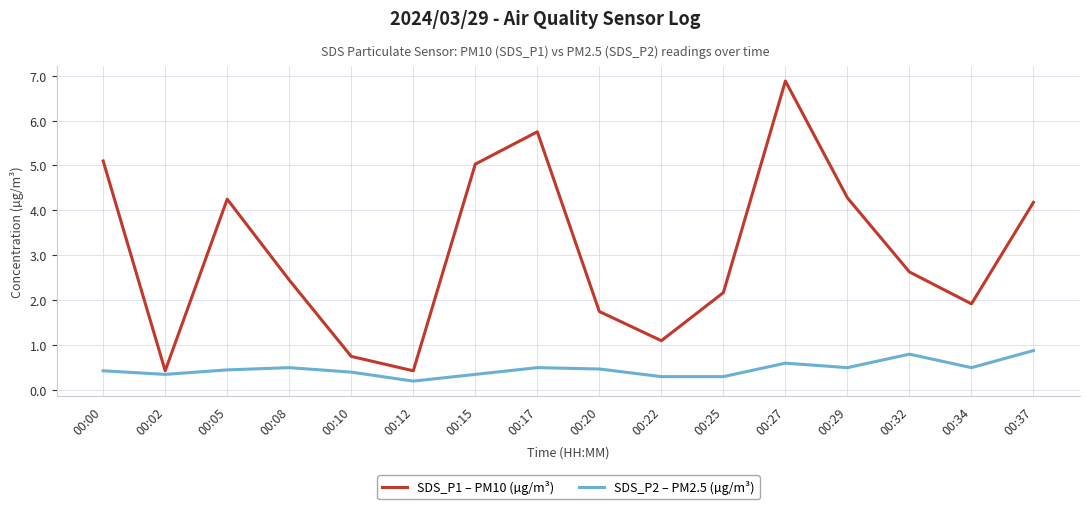

What is the spread (max minus min) of values at 00:15?

4.7